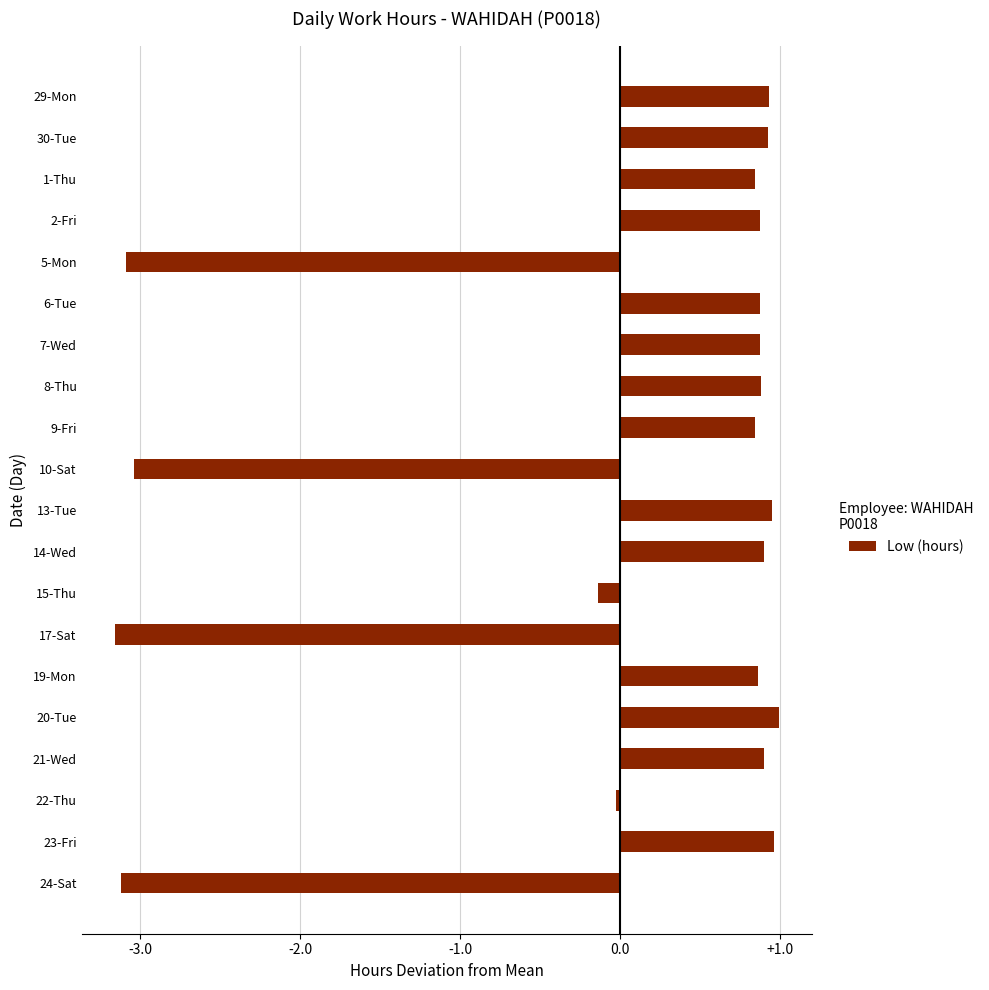

The value at 5-Mon is -3.1. True or false?

True